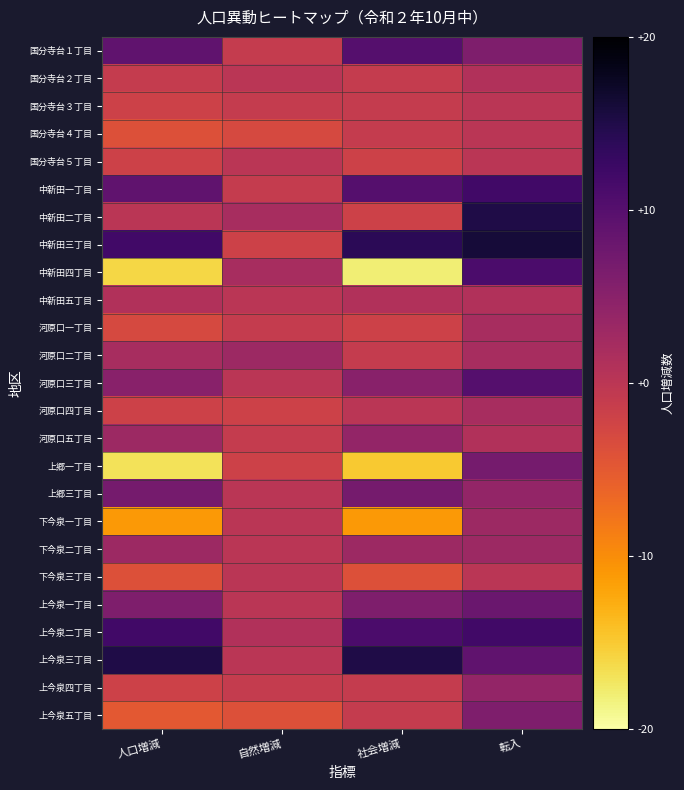

Rank the series by their maximum value, from lowest to highest.

国分寺台３丁目, 国分寺台４丁目, 国分寺台５丁目, 下今泉三丁目, 国分寺台２丁目, 中新田五丁目, 河原口一丁目, 河原口四丁目, 河原口二丁目, 下今泉一丁目, 下今泉二丁目, 河原口五丁目, 上今泉四丁目, 上今泉五丁目, 上郷一丁目, 上郷三丁目, 上今泉一丁目, 国分寺台１丁目, 河原口三丁目, 中新田四丁目, 中新田一丁目, 上今泉二丁目, 中新田二丁目, 上今泉三丁目, 中新田三丁目